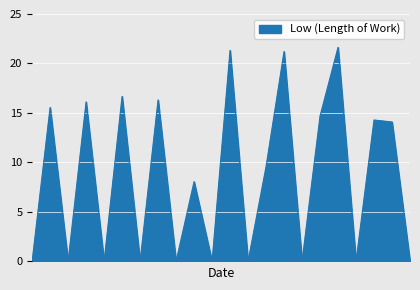

What is the greatest value displayed?

21.6